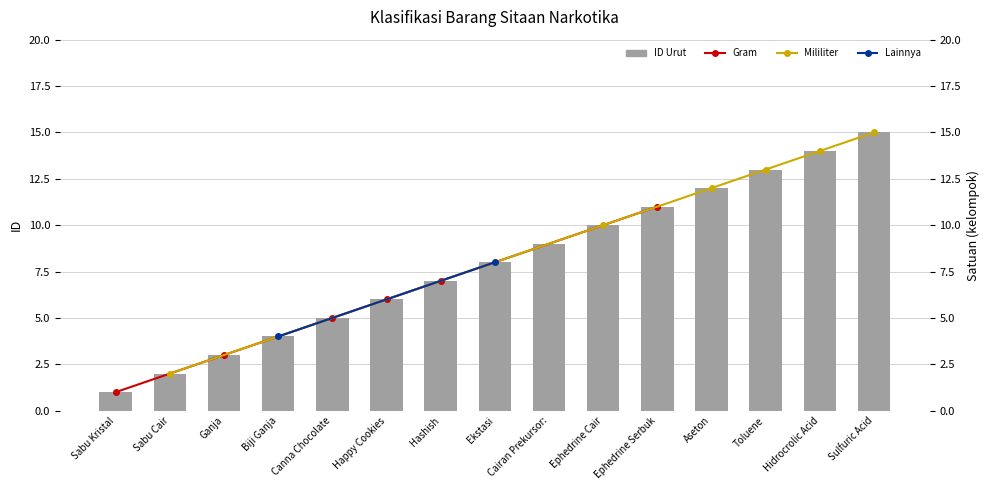

The chart shows a value of 10 at Sulfuric Acid. True or false?

False